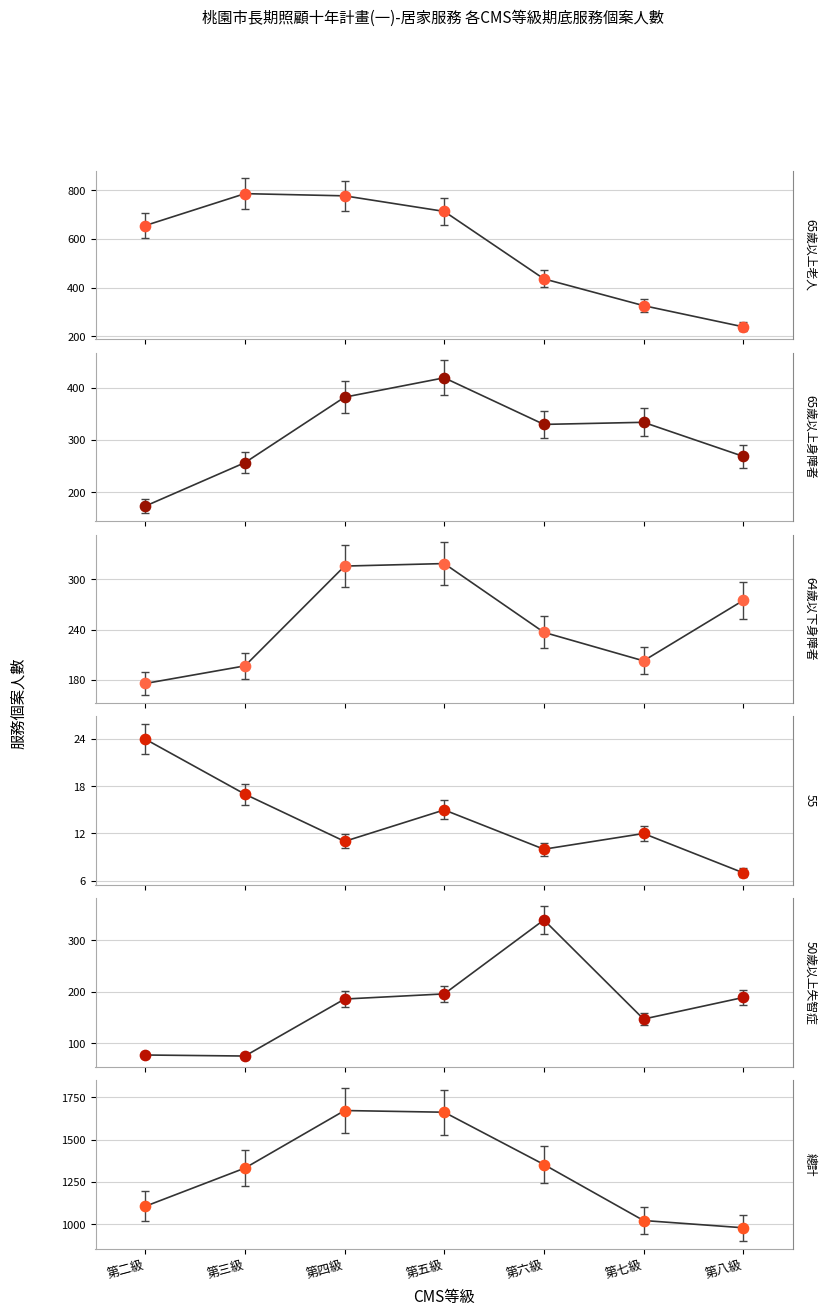

Which series has the largest total across all categories?

總計-合計